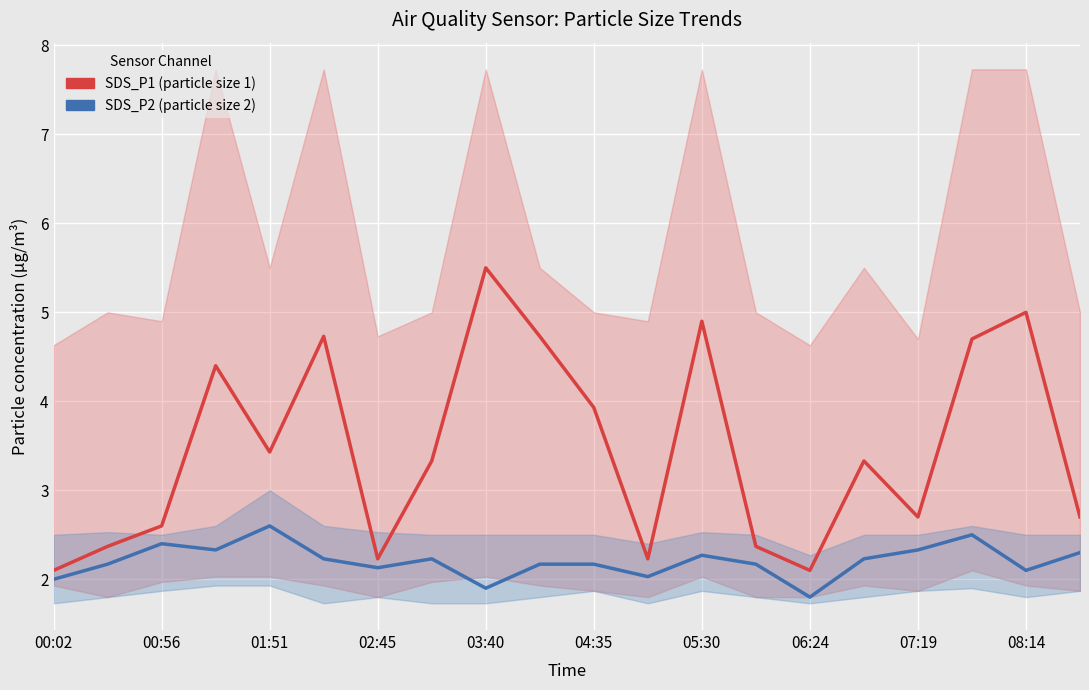

What position from the left is 06:24?

8